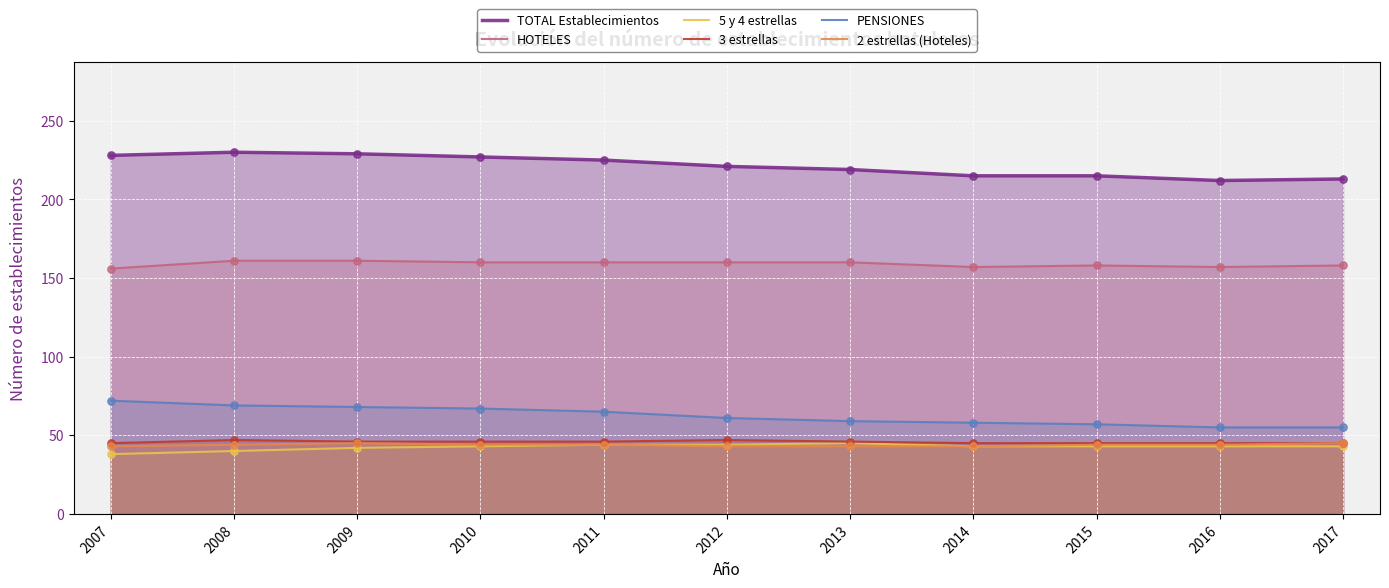

What are all the series names shown in the legend?

TOTAL Establecimientos, HOTELES, 5 y 4 estrellas, 3 estrellas, PENSIONES, 2 estrellas (Hoteles)